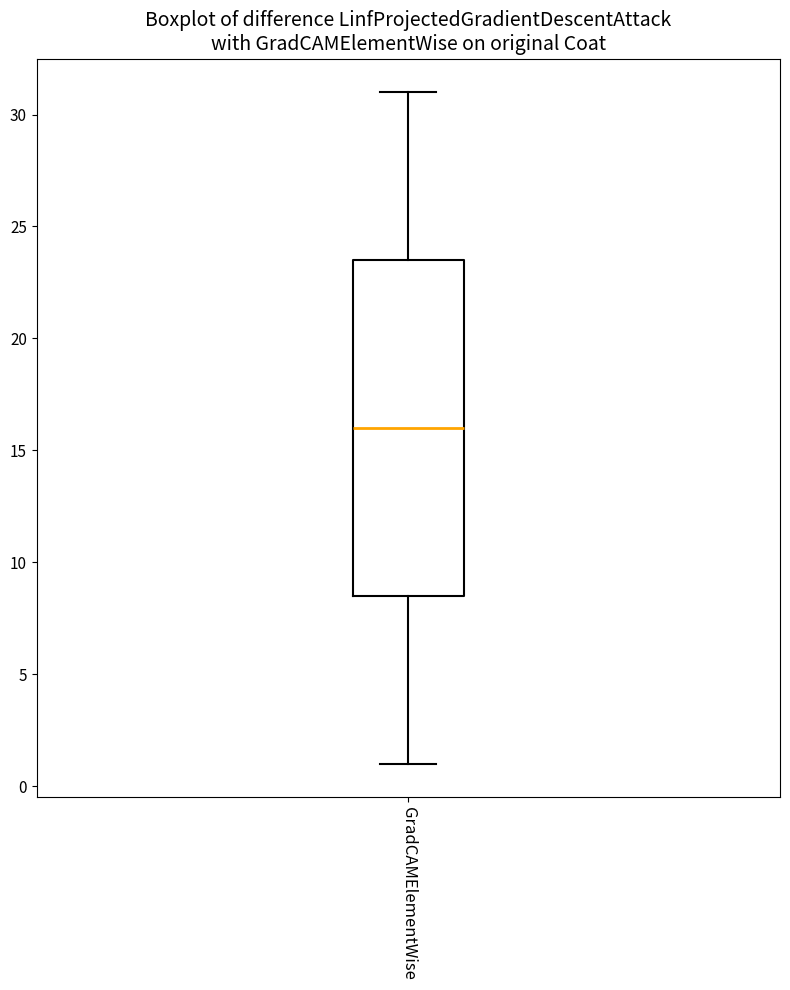

Where does the median line of the box for GradCAMElementWise sit on the y-axis? The values are not printed on the chart, so give them approximately, as read against the axis.

16.0